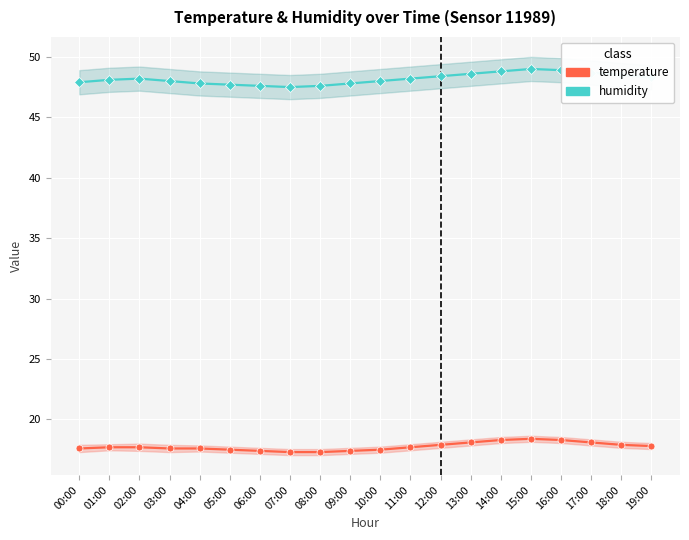

What is the sum of the temperature values at 09:00 and 10:00?

34.9